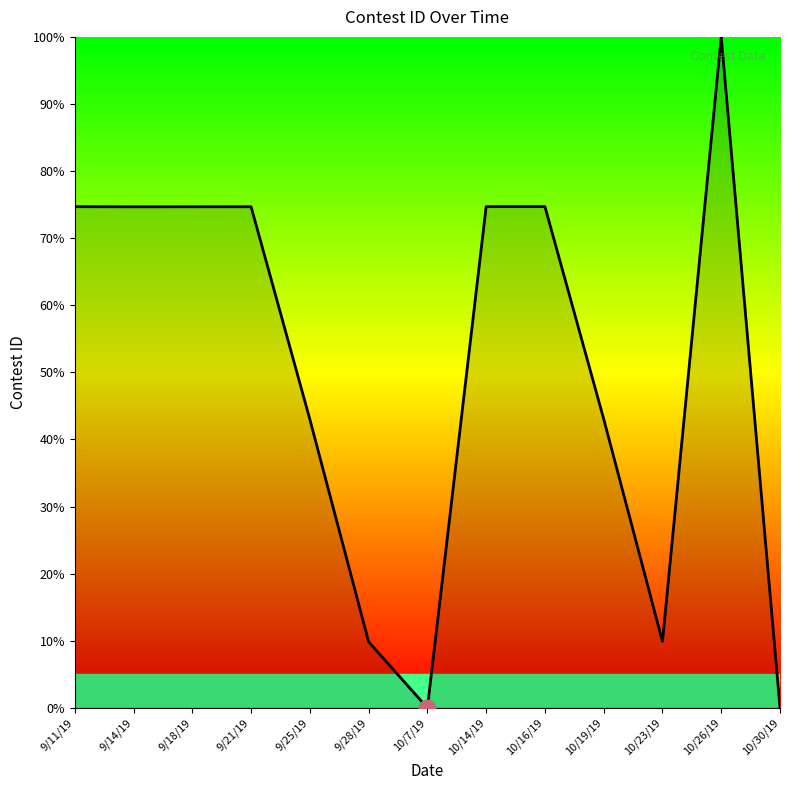

What is the maximum value shown in the chart?

100.0